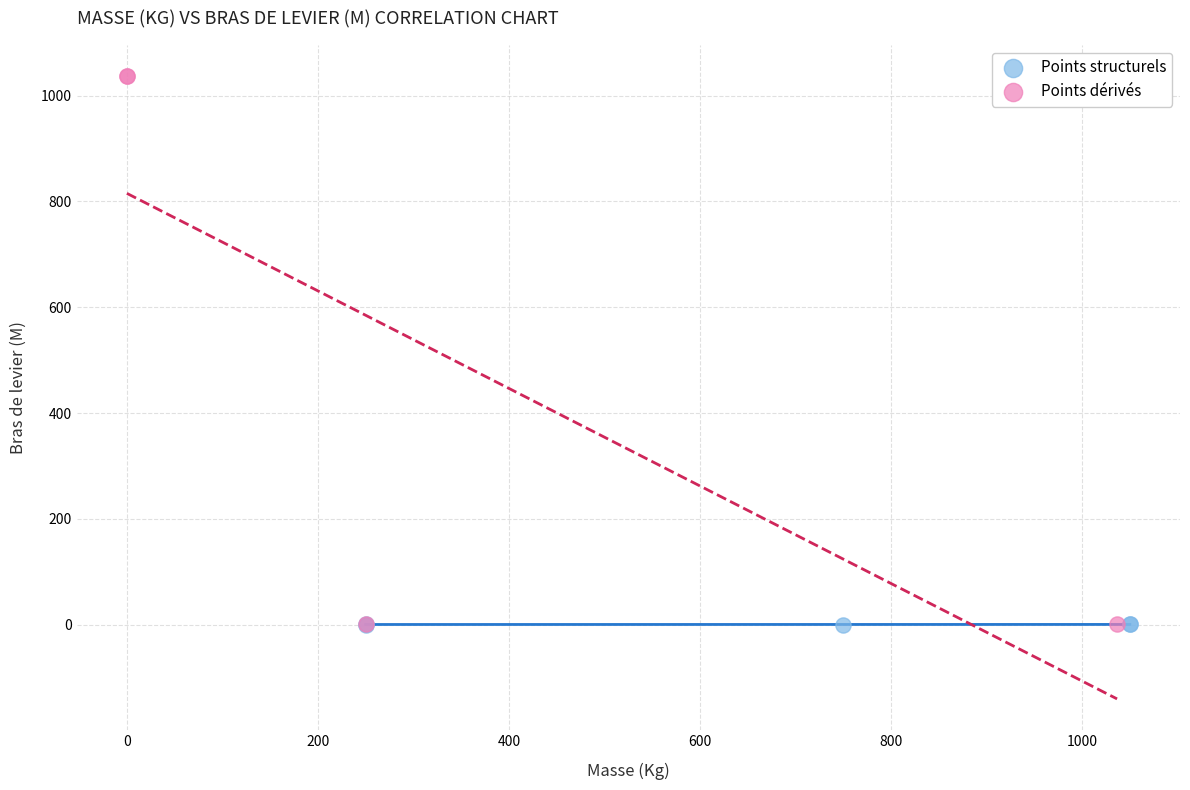

Which series has the widest spread of Y values?

Points dérivés